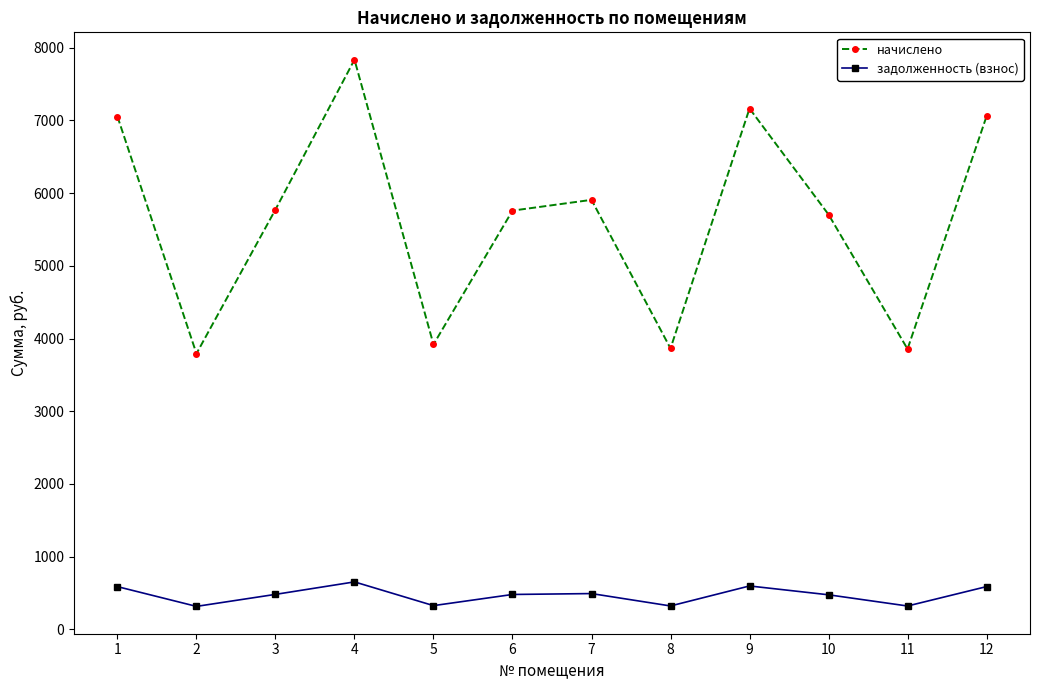

True or false: начислено and задолженность (взнос) cross at least once.

False